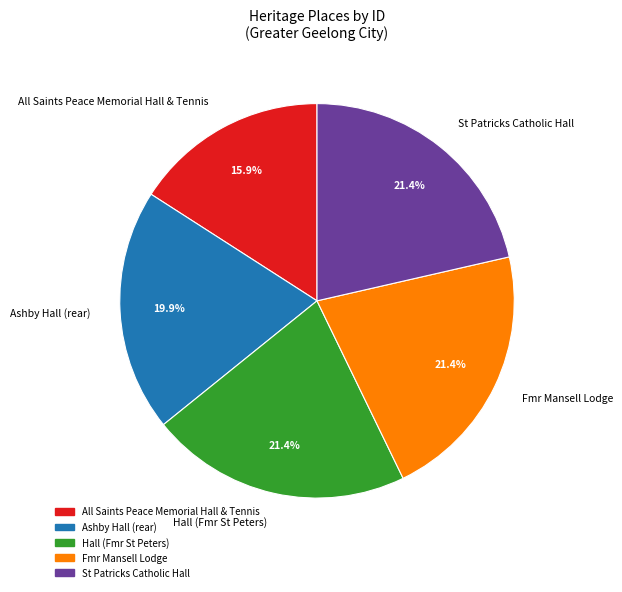

Which category has the smallest portion of the pie?

All Saints Peace Memorial Hall & Tennis